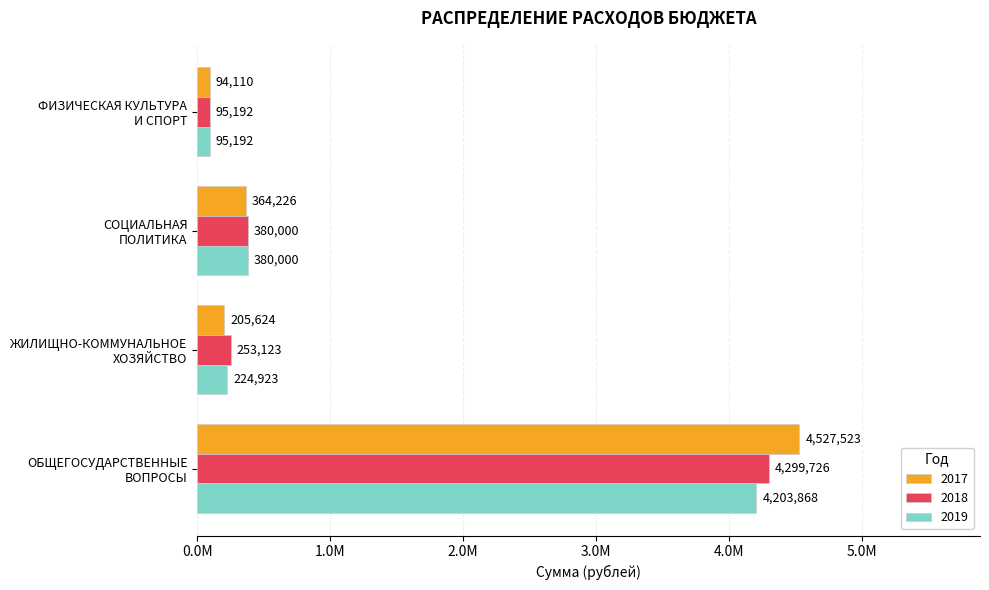

What are all the series names shown in the legend?

2017, 2018, 2019